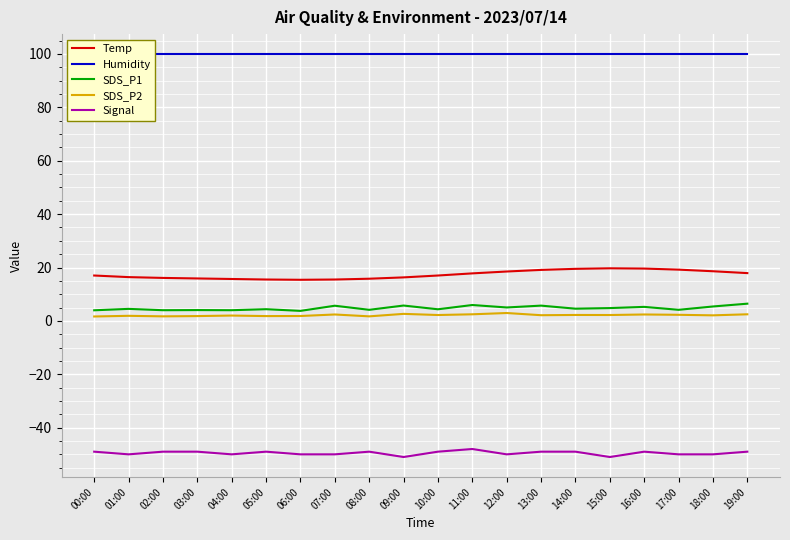

How many values in the Temp series are below 17?

9